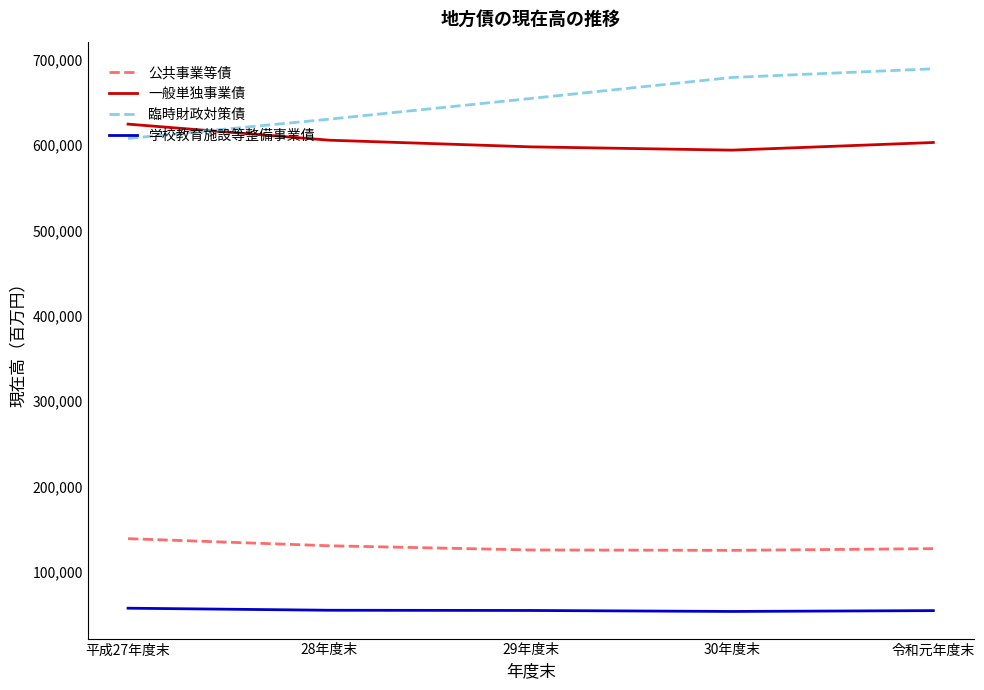

True or false: 学校教育施設等整備事業債 and 臨時財政対策債 intersect in this chart.

False